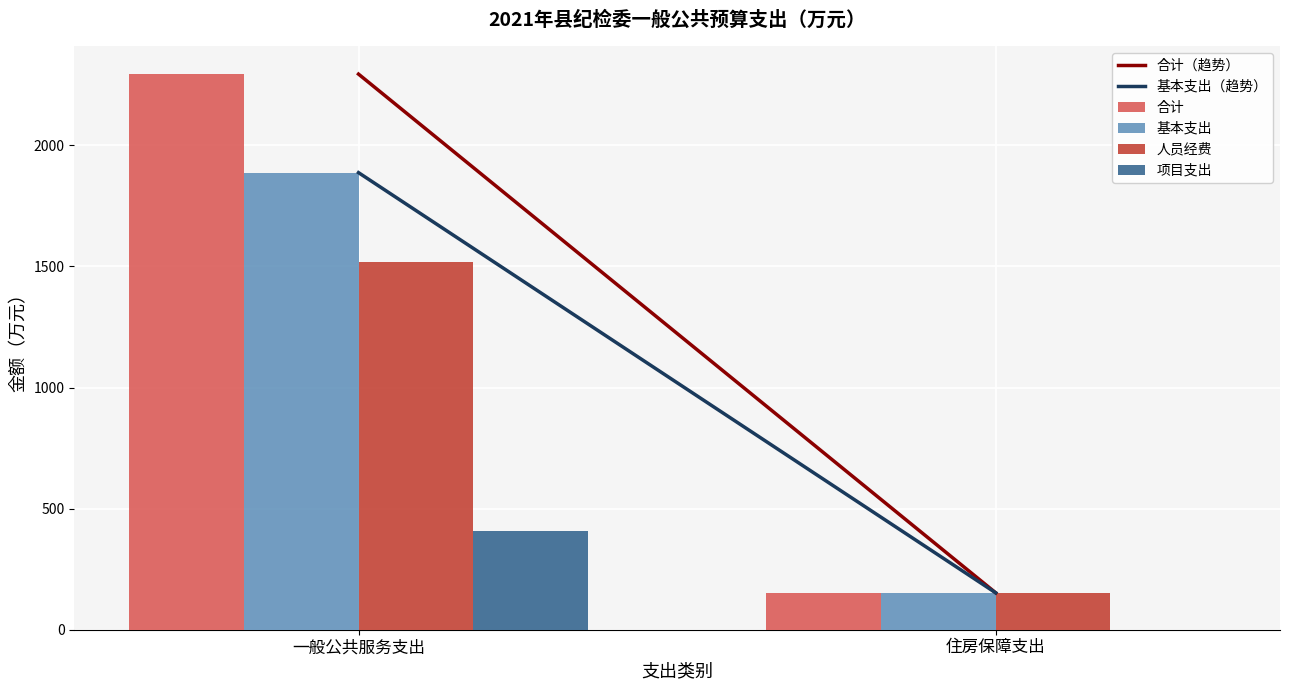

Reading right to left, extract all data points from this chart.

合计: 住房保障支出=152.1	一般公共服务支出=2294.0
基本支出: 住房保障支出=152.1	一般公共服务支出=1887.2
人员经费: 住房保障支出=152.1	一般公共服务支出=1517.4
项目支出: 住房保障支出=0.0	一般公共服务支出=406.8